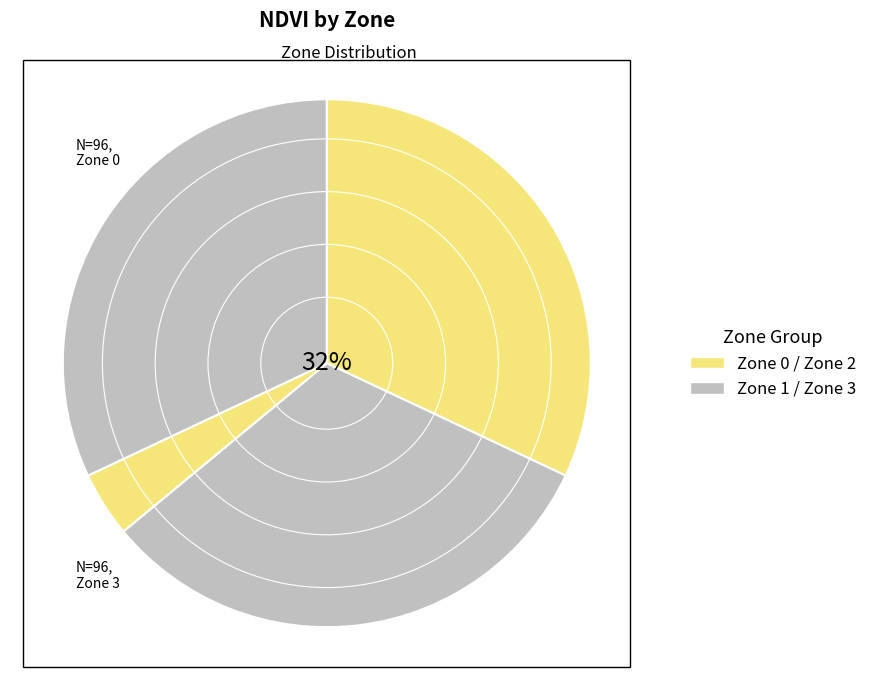

How many segments does this pie chart have?

4